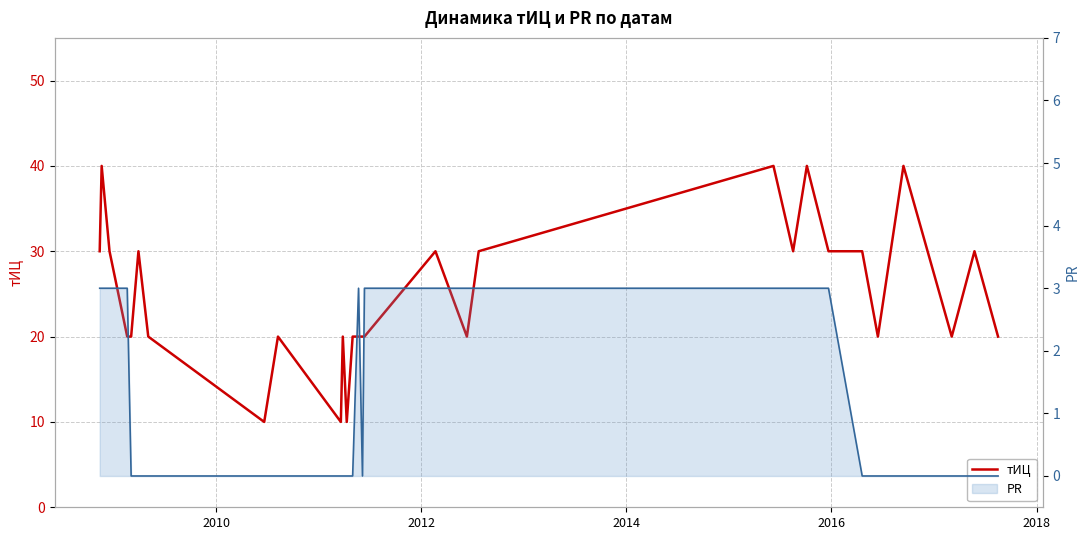

What is the difference between the maximum and minimum values?

30